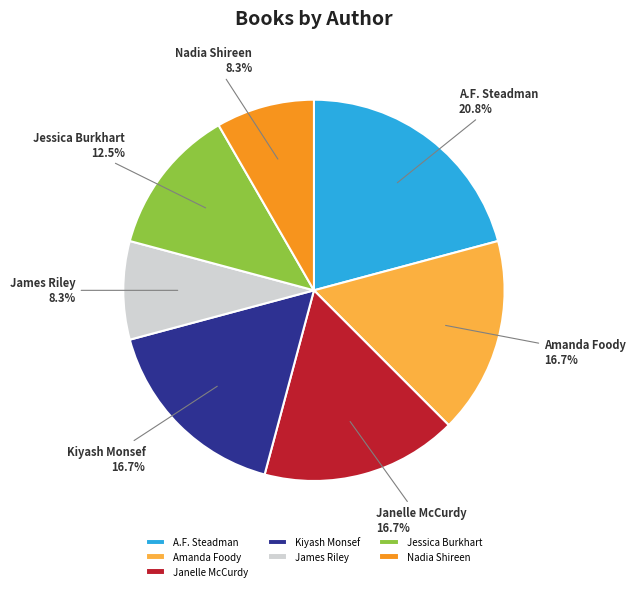

Is there a majority slice in this chart?

No